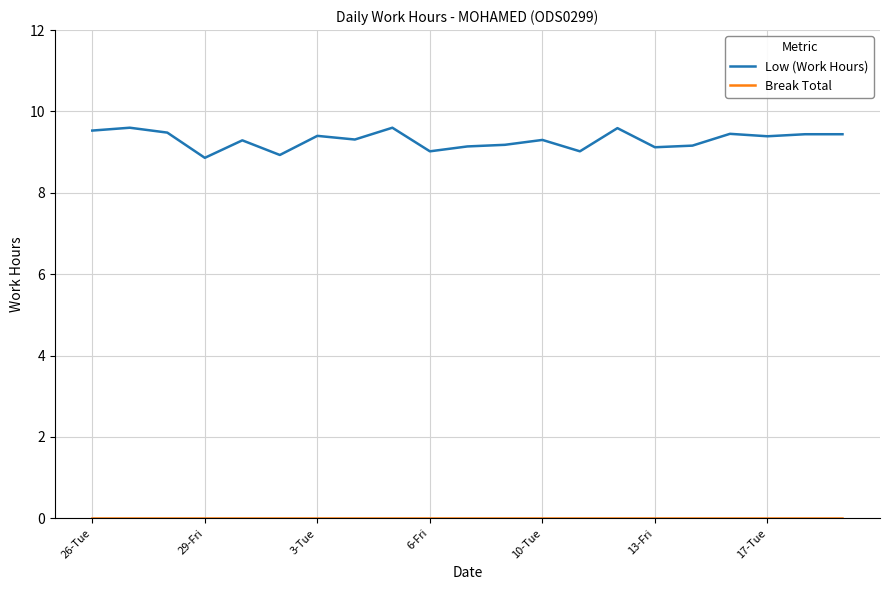

Which series has the largest range (max minus min)?

Low (Work Hours)